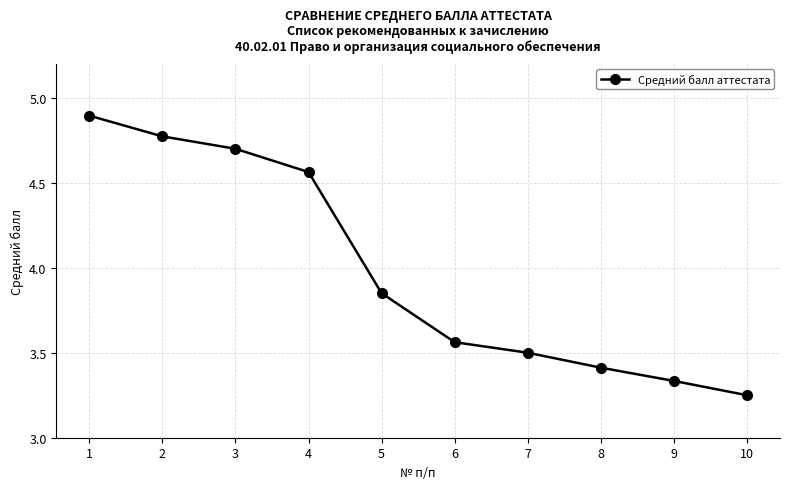

Which label corresponds to the smallest value in the chart?

10